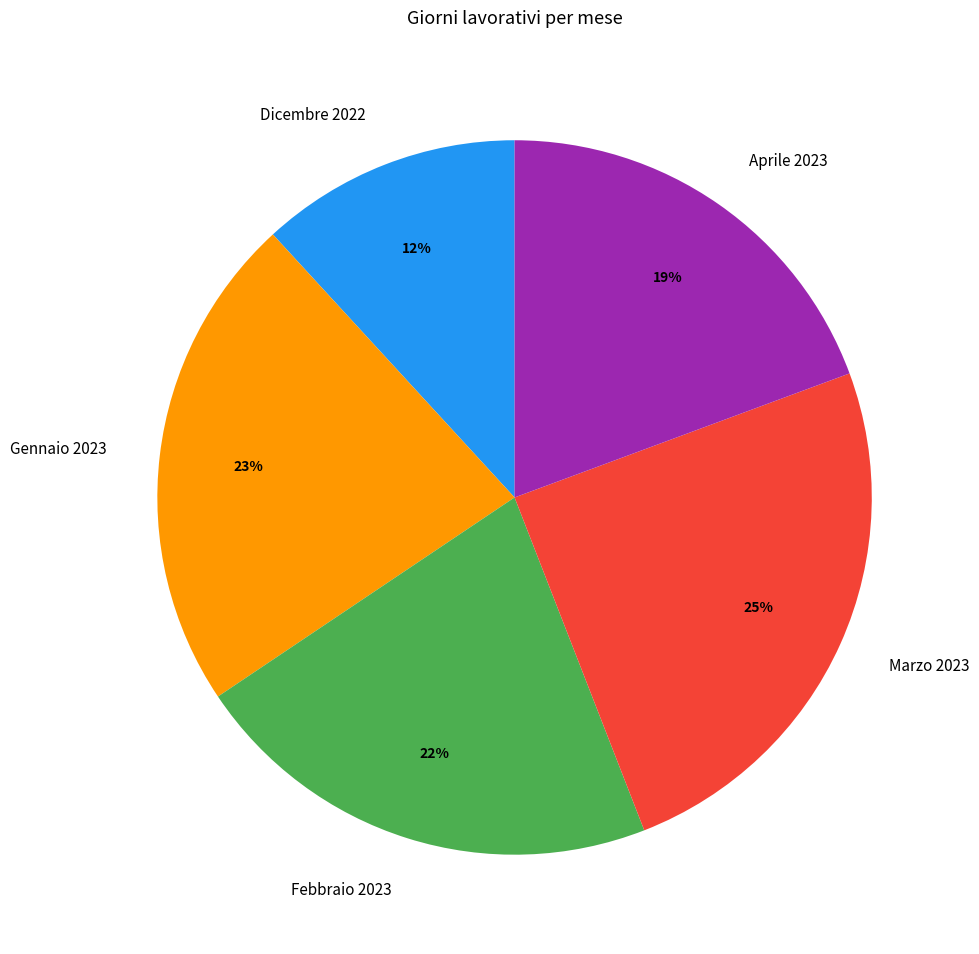

Approximately how many times larger is the value at Marzo 2023 compared to Dicembre 2022?

2.1